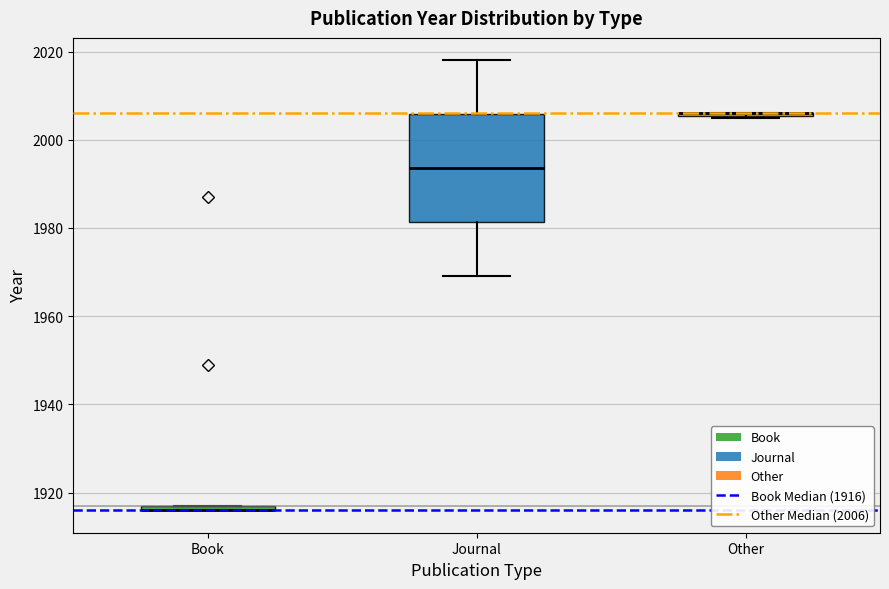

Which box is the tallest, from its lower edge to its upper edge?

Journal